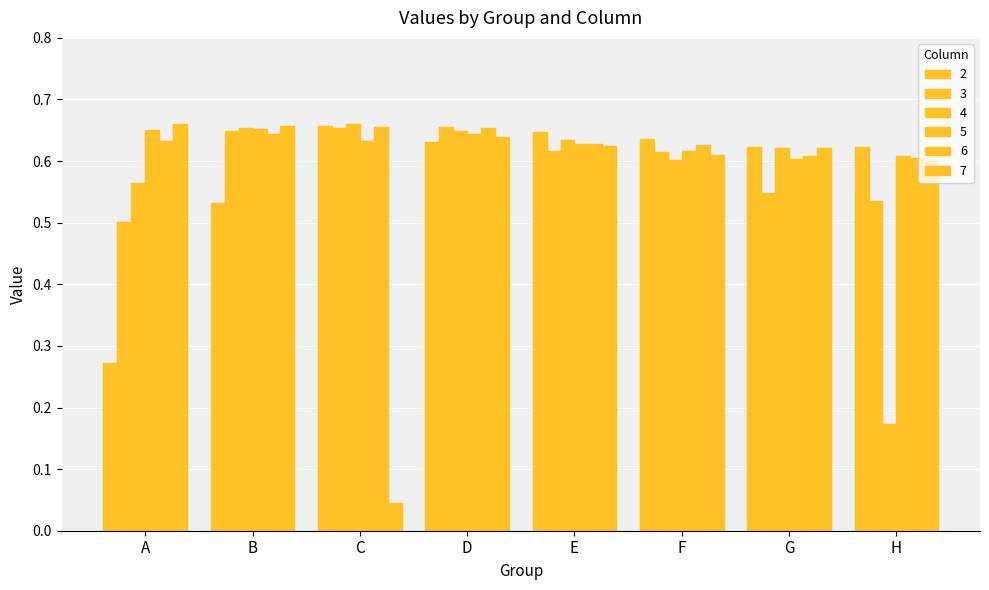

How many 3 values are between 0 and 1?

8